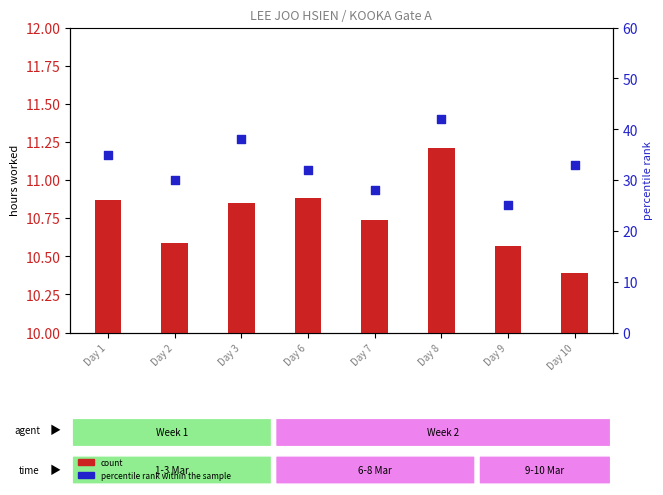

Which series reaches the minimum Y coordinate?

count